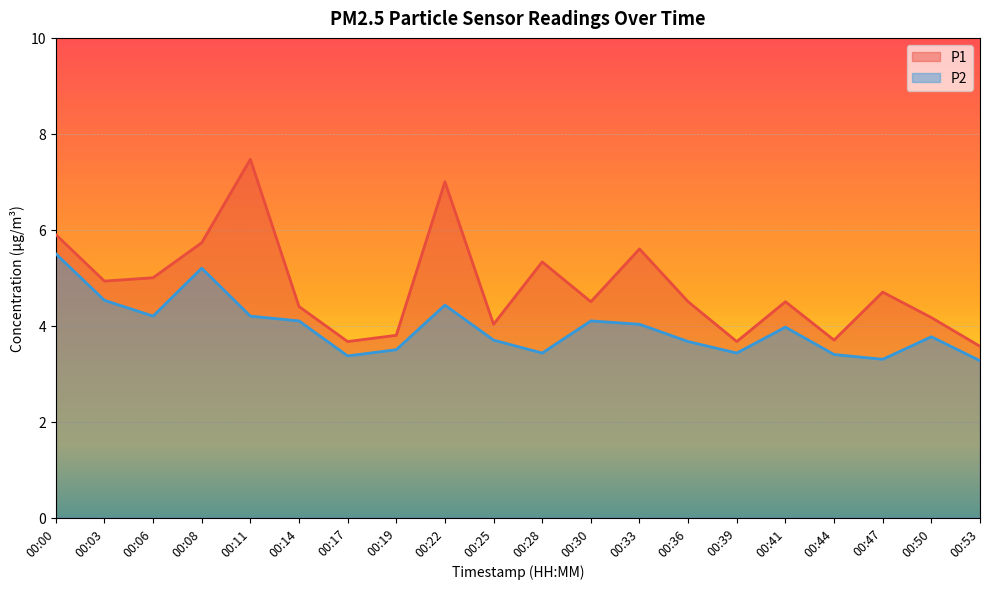

The P2 series shows 4.2 at 00:11. True or false?

True